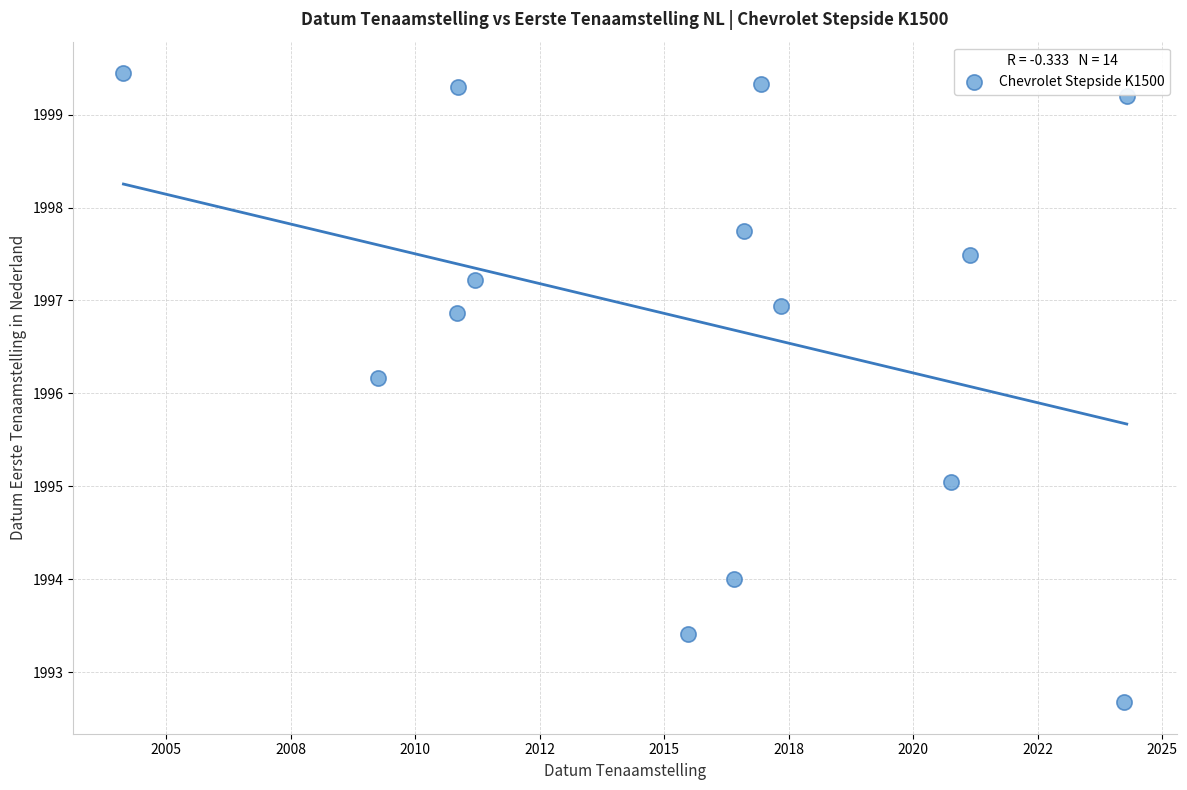

What Y value in the scatter plot is closest to 1996?

1996.2